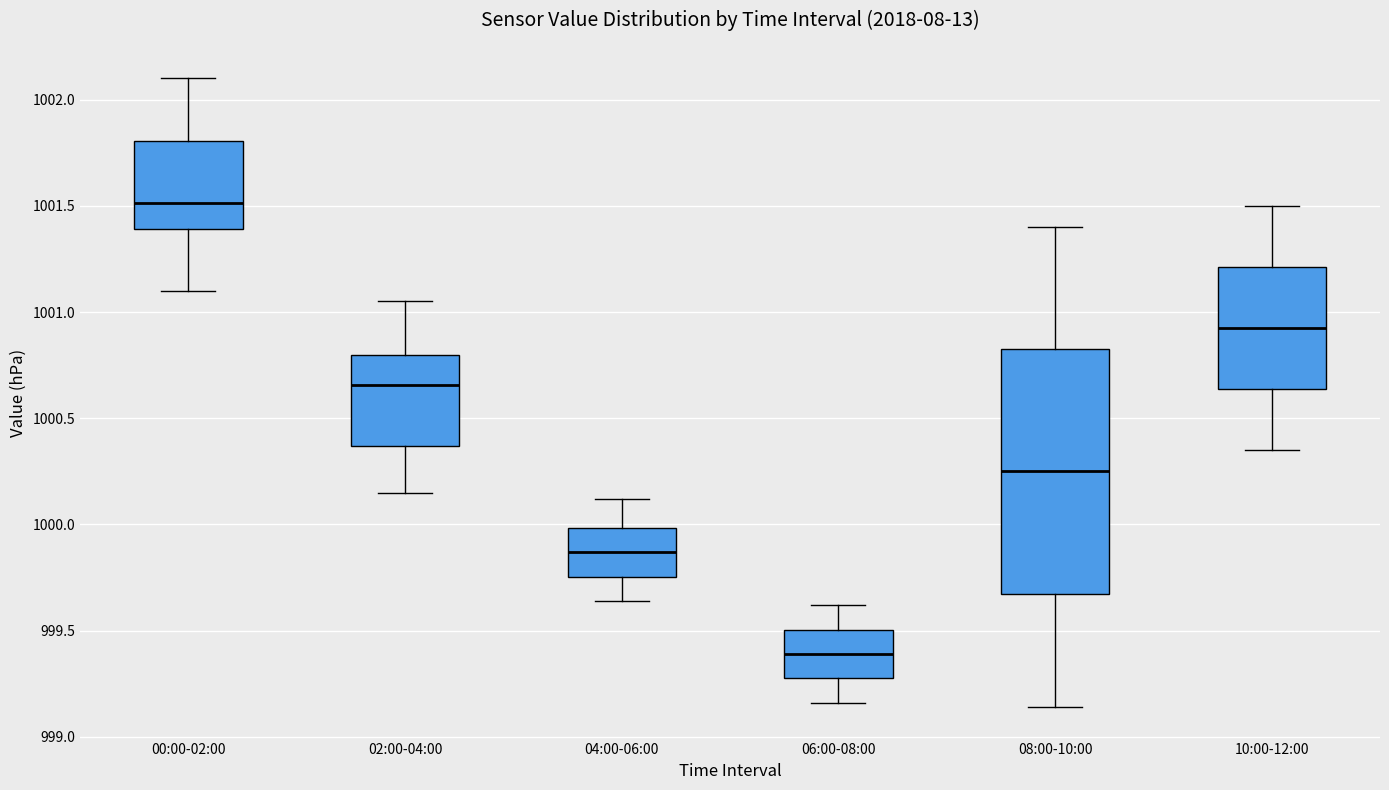

Which box is the tallest, from its lower edge to its upper edge?

08:00-10:00